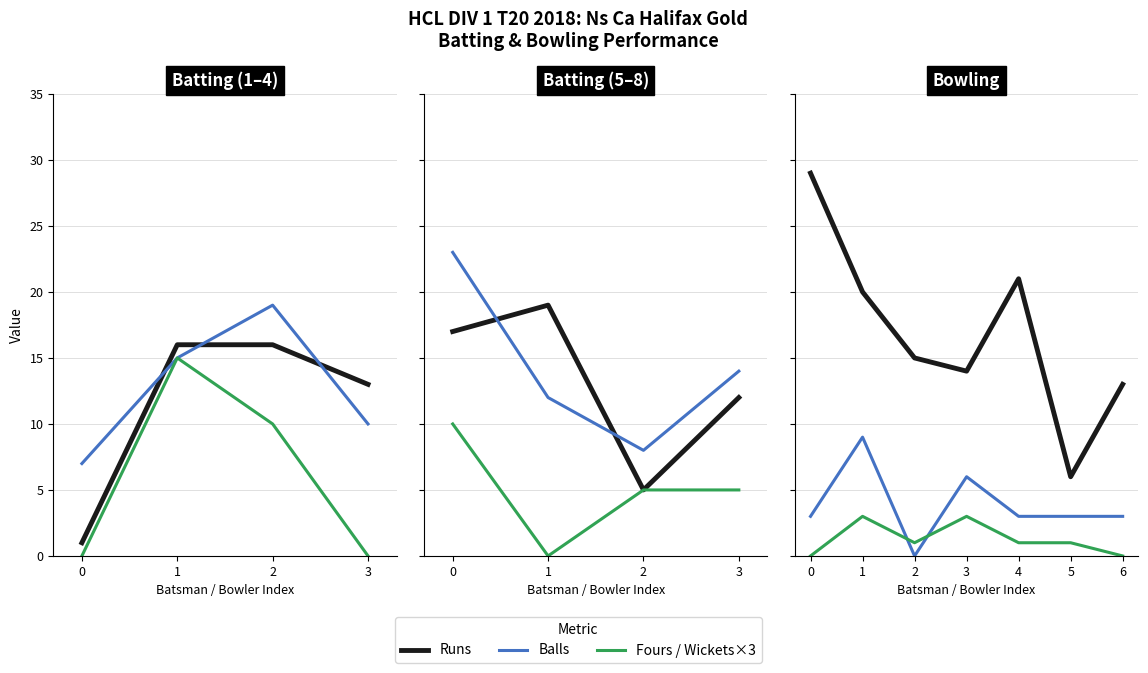

Between 0 and 3, which series saw the biggest shift?

Runs